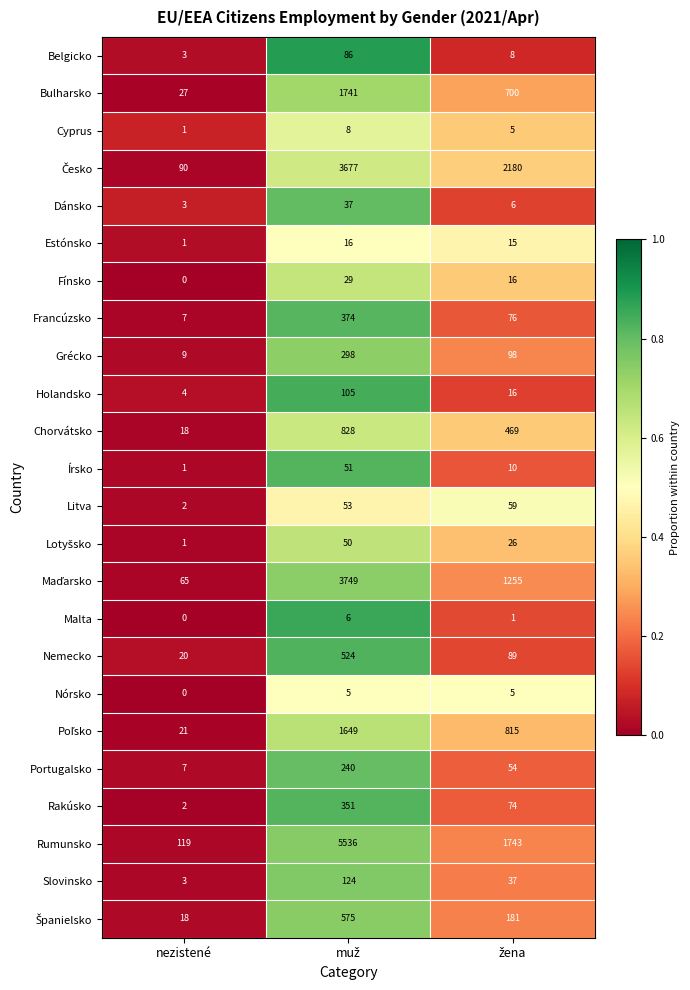

Which series has the largest range (max minus min)?

Rumunsko